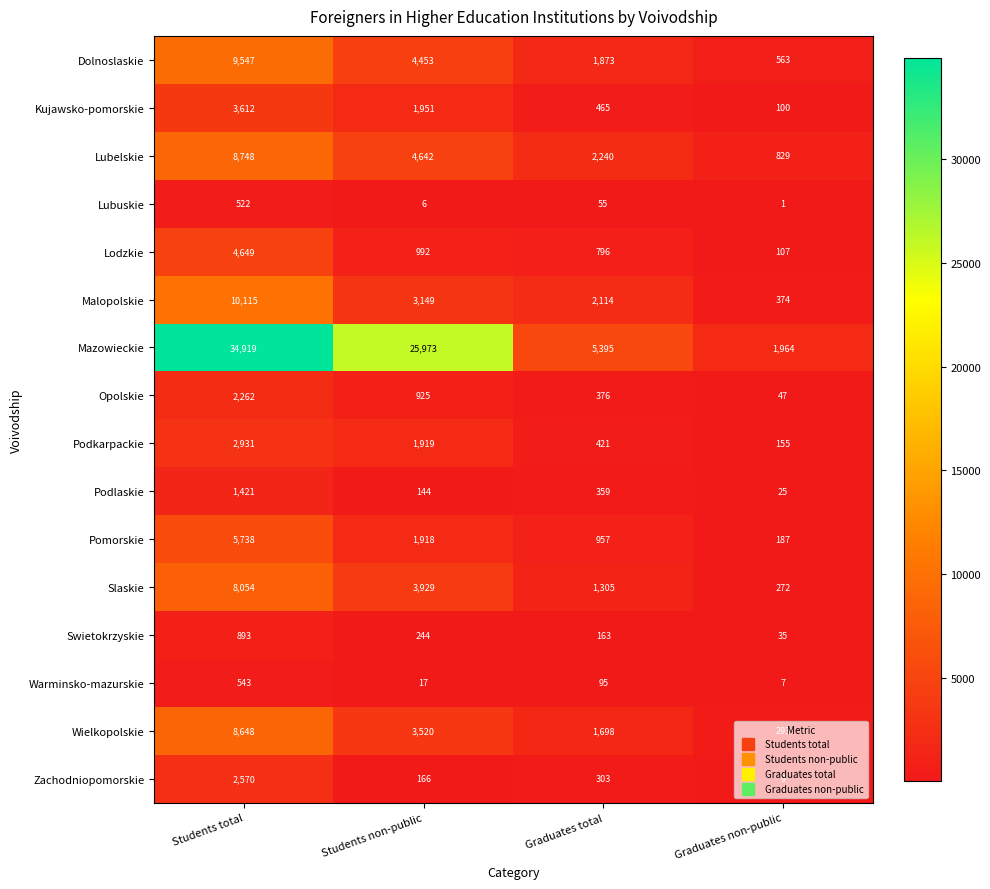

What is the sum of the Zachodniopomorskie values at Students total and Graduates non-public?

2579